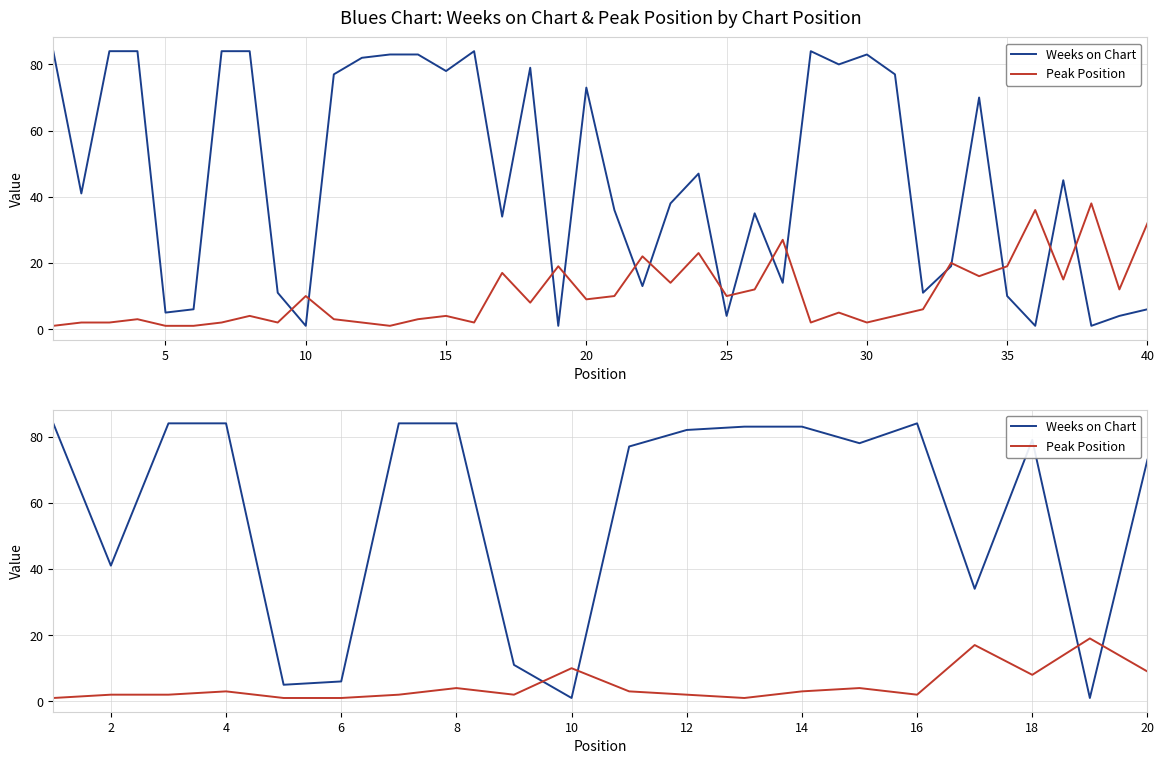

How many categories are shown in the chart?

20